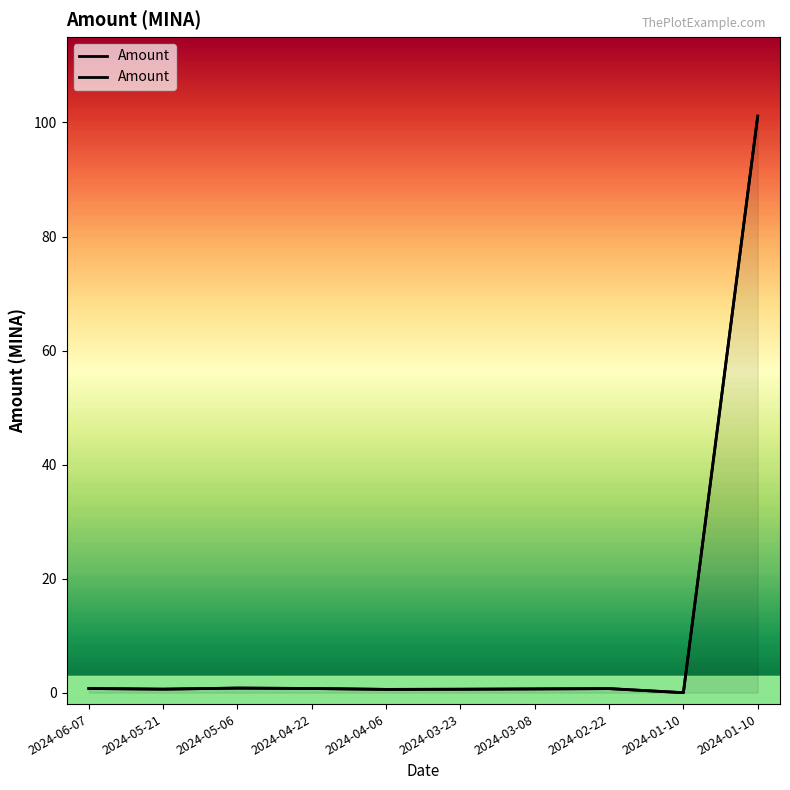

Where is the first local minimum?

2024-05-21